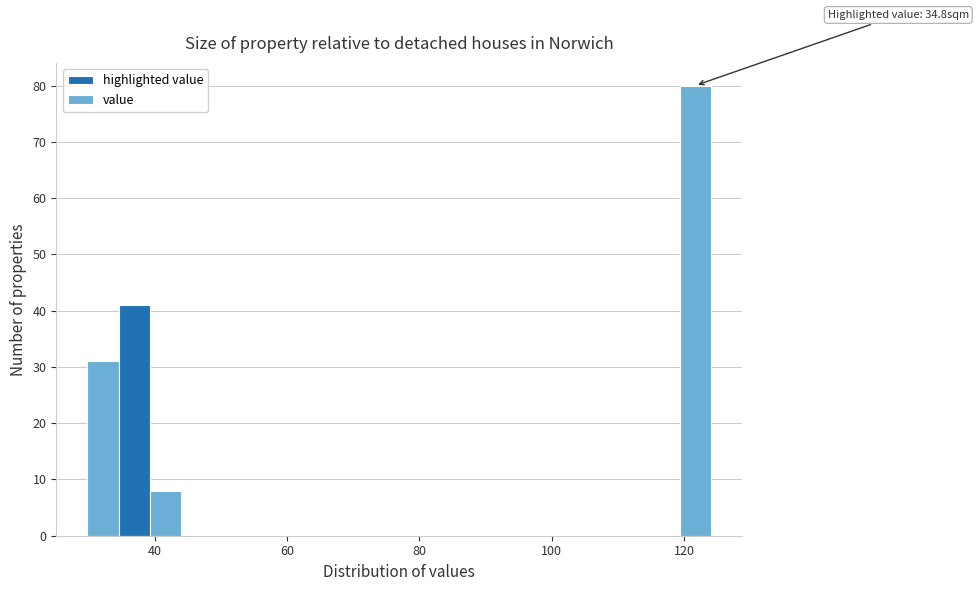

Read against the x-axis, roughly where is the centre of the tallest bar?

122